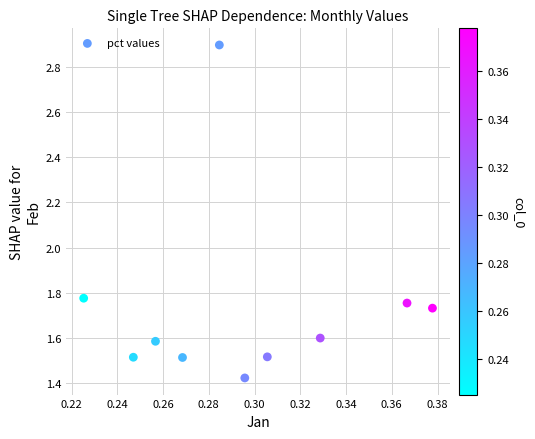

What is the average X value?

0.3